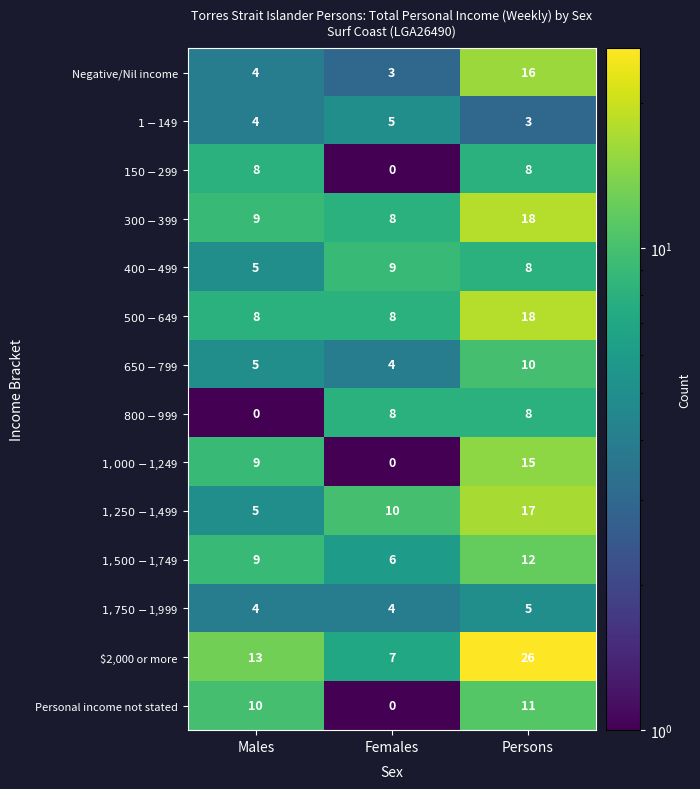

Between Males and Persons, which series saw the biggest shift?

$2,000 or more